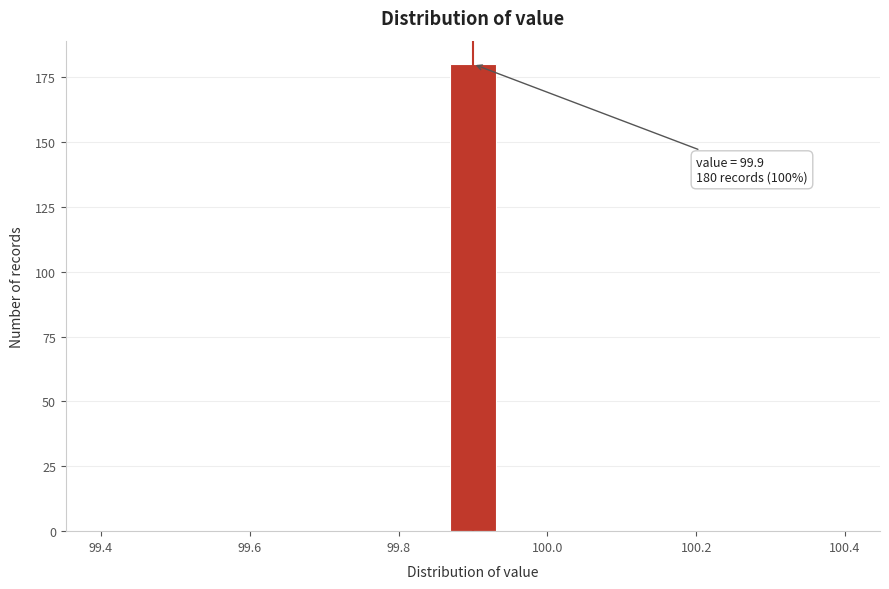

Read against the x-axis, roughly where is the centre of the tallest bar?

99.90